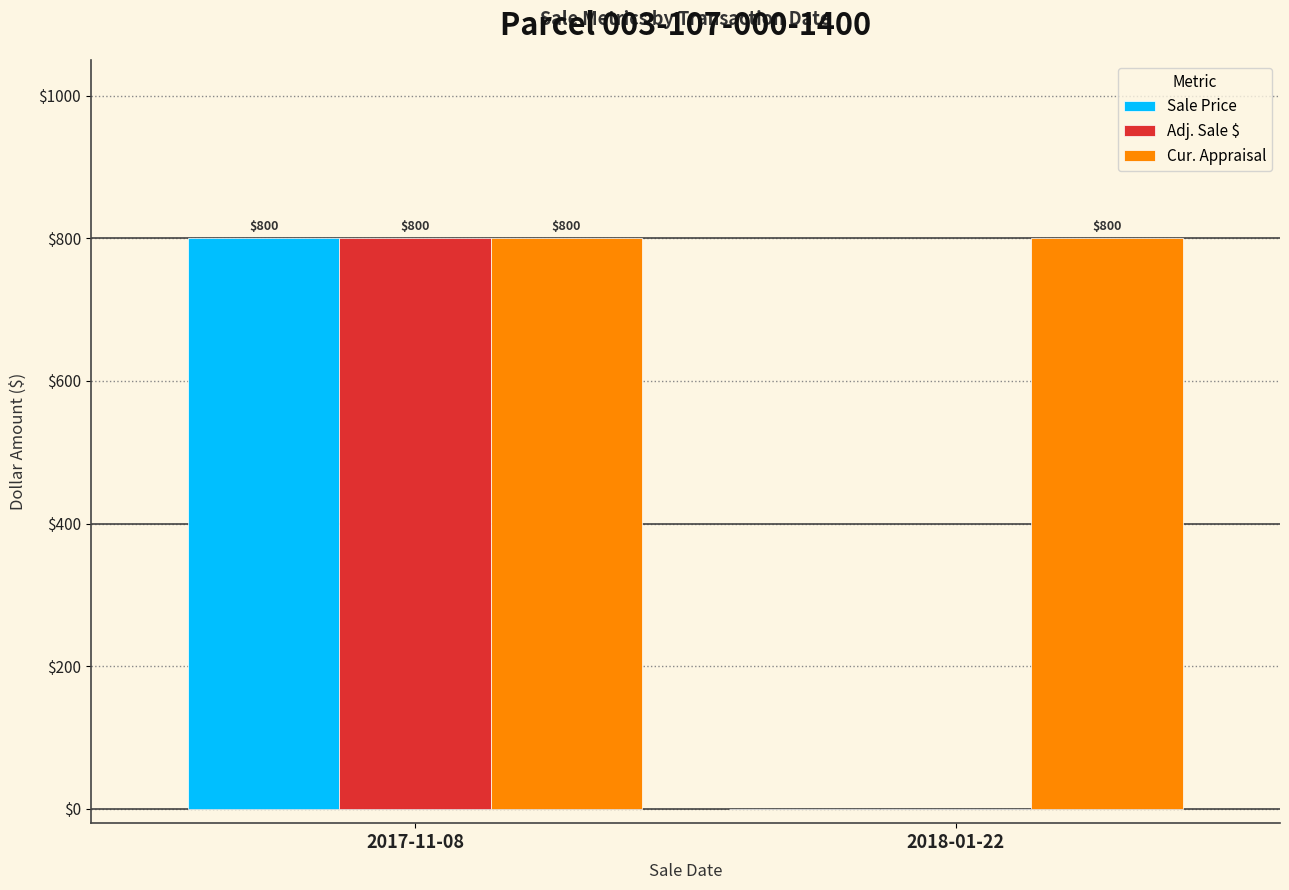

What value does the Cur. Appraisal series have at 2018-01-22?

800